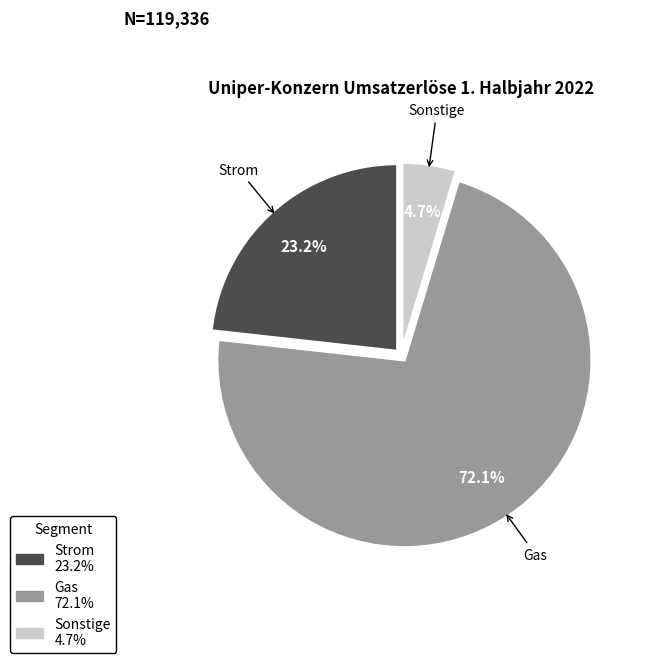

To the nearest percent, what is the average slice percentage?

33%